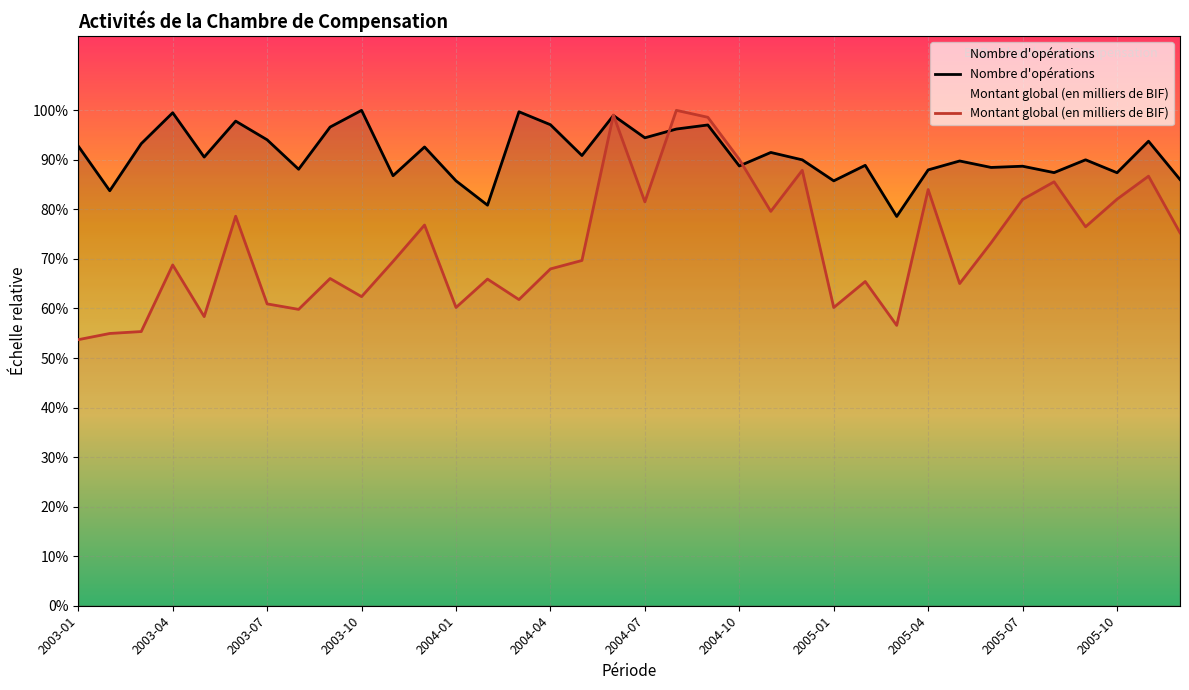

What is the approximate value of Montant global (en milliers de BIF) at 32?

15698.9